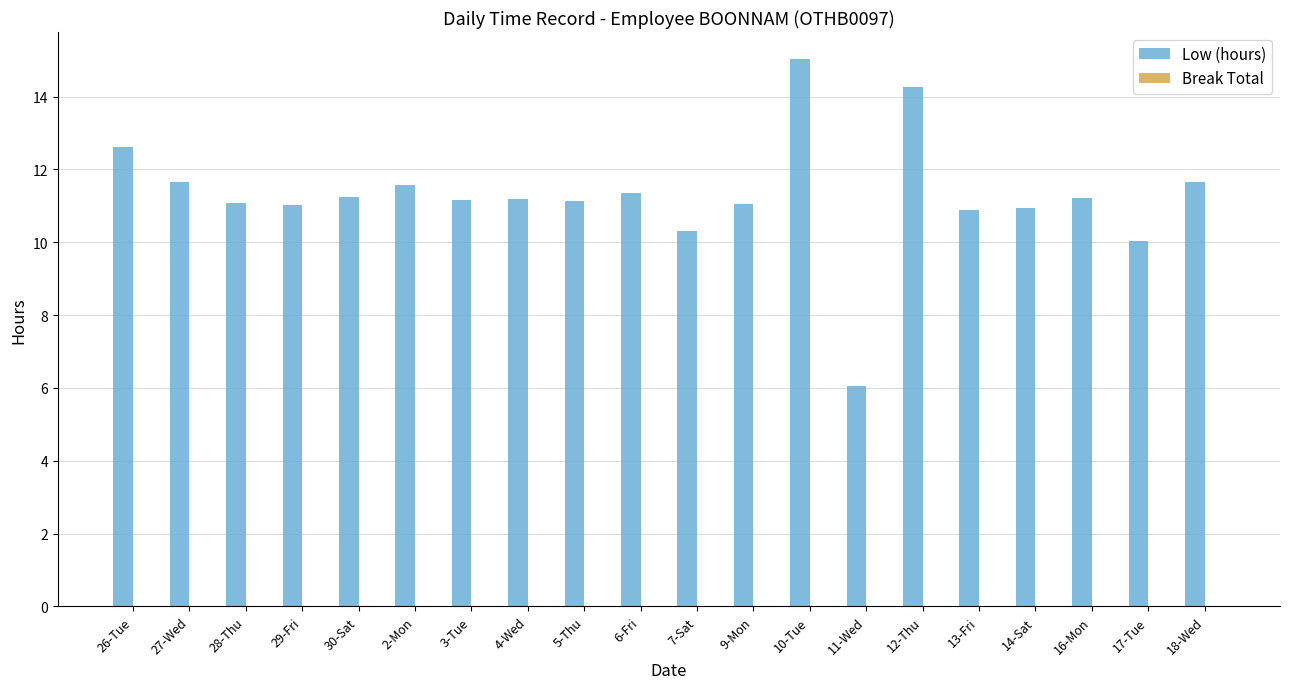

The value at 28-Thu is 11.1. True or false?

True